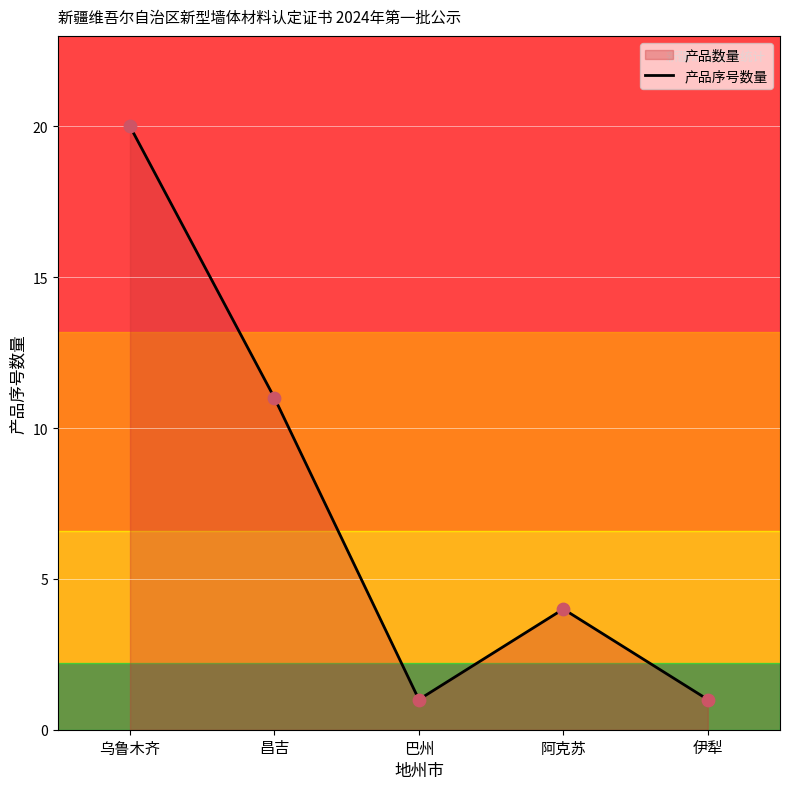

What is the change in value from 昌吉 to 阿克苏?

-7